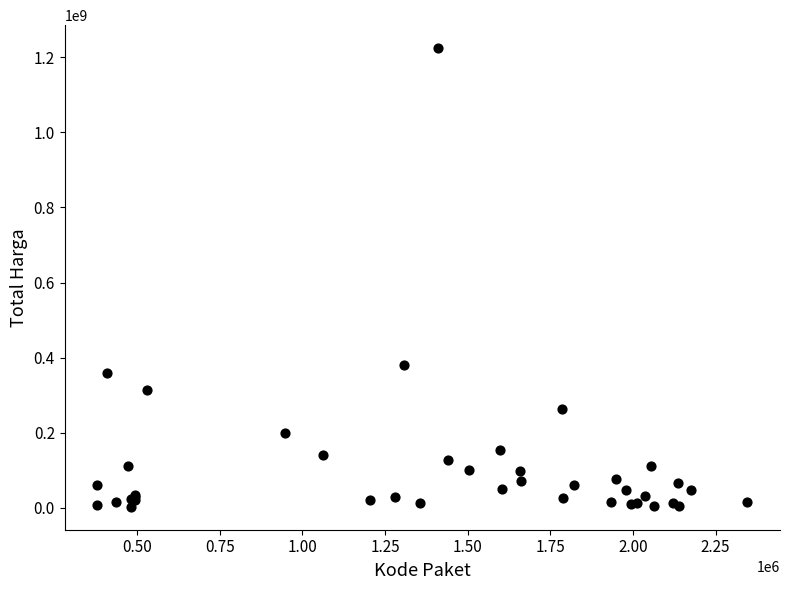

What Y value in the scatter plot is closest to 613538875?

379075000